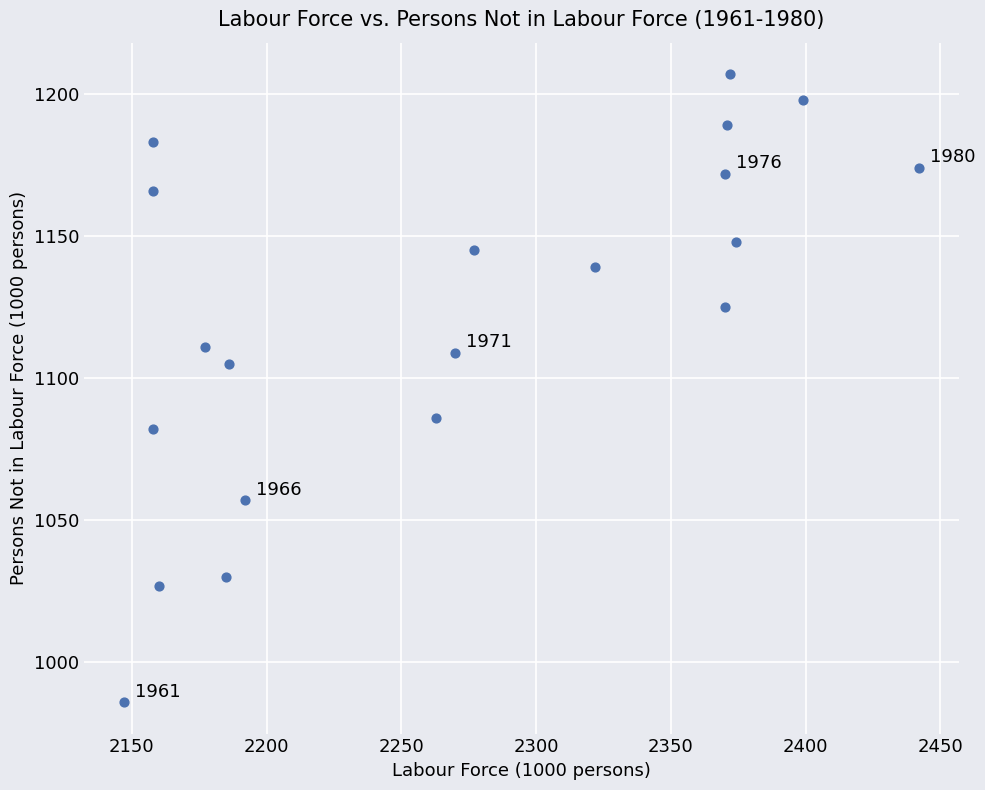

What is the range of X values (max minus min)?

295